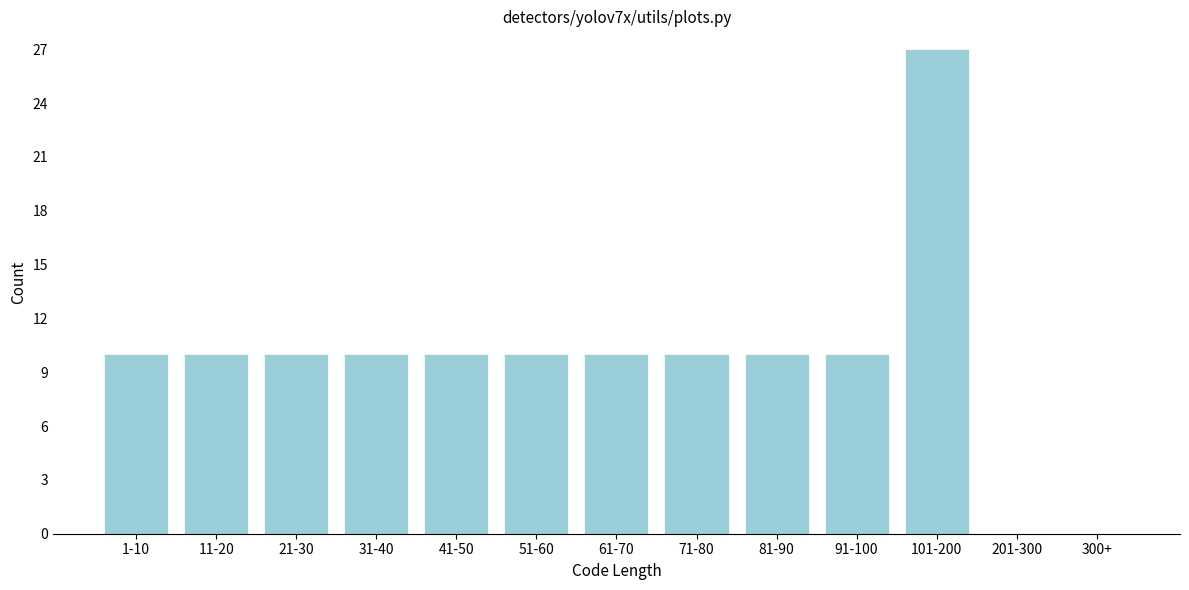

Reading left to right, list all the values displayed in this chart.

1-10=10	11-20=10	21-30=10	31-40=10	41-50=10	51-60=10	61-70=10	71-80=10	81-90=10	91-100=10	101-200=27	201-300=0	300+=0